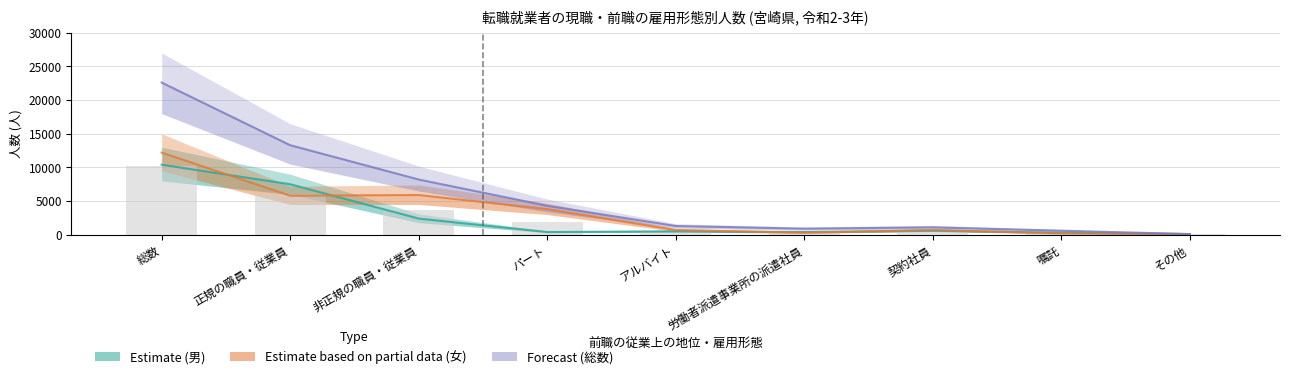

How many values in the Estimate (男) series exceed 500?

4